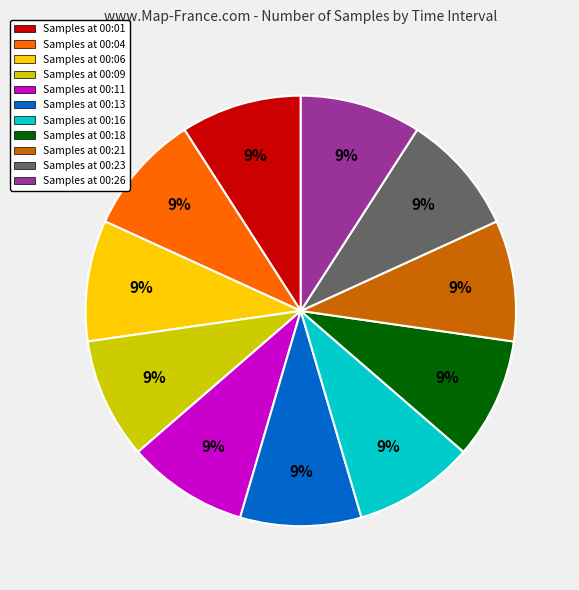

Is there a majority slice in this chart?

No